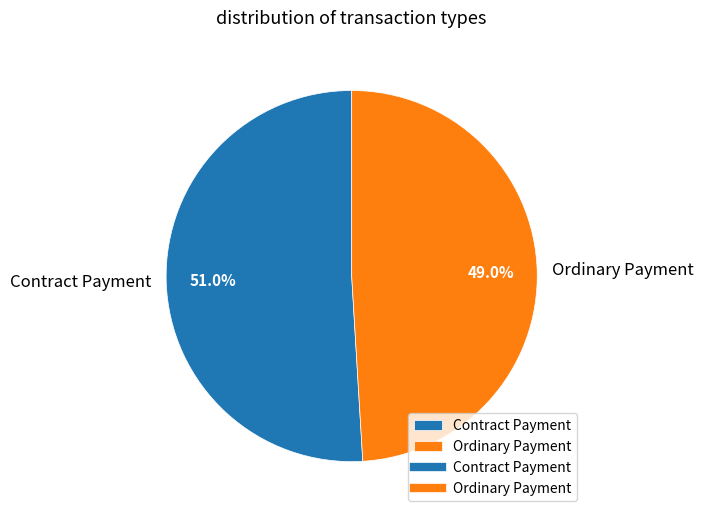

Does any single category account for the majority?

Yes